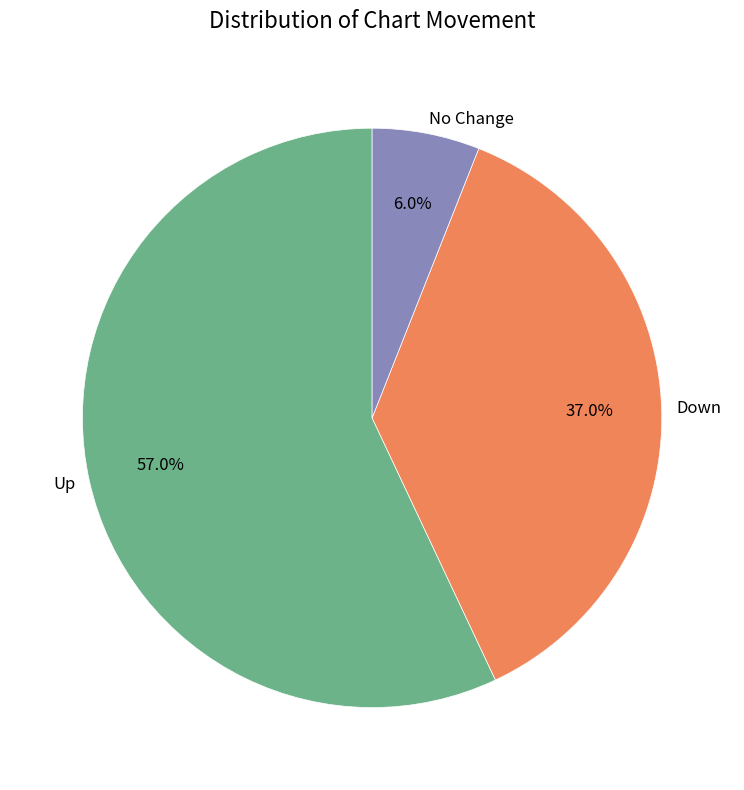

Is the sum of Up and Down greater than half?

Yes